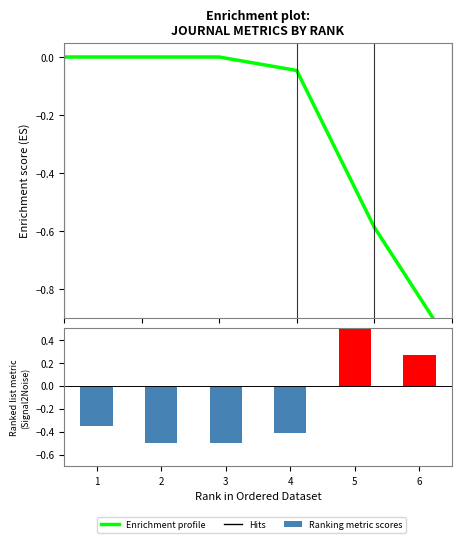

List the labels in order of Ranking metric scores value, largest first.

5, 6, 1, 4, 2, 3